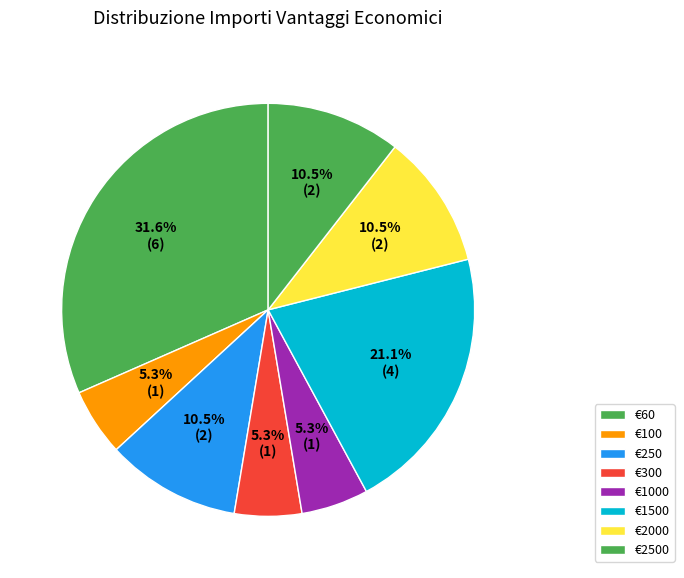

How many slices are in this pie chart?

8